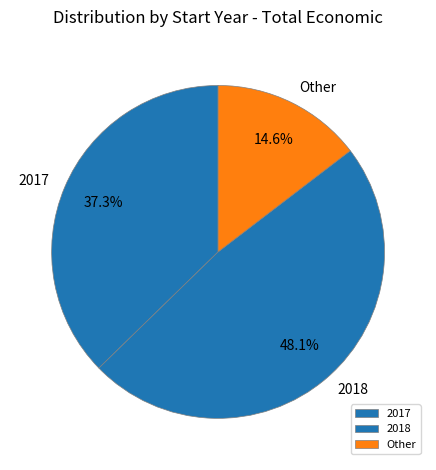

What is the smallest slice in the pie chart?

Other